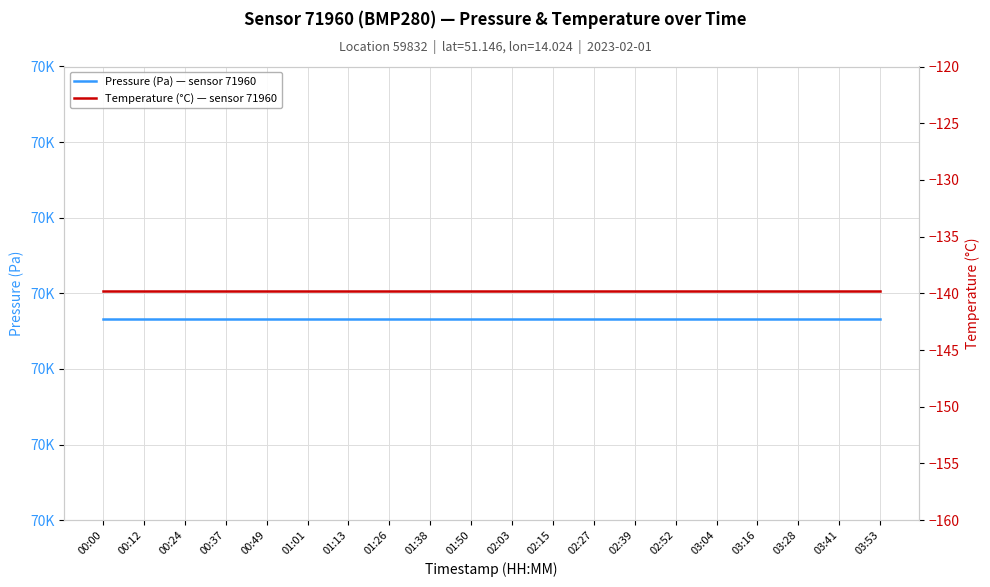

Reading left to right, transcribe all the data shown in this chart.

Pressure (Pa) — sensor 71960: 70003.3	70003.3	70003.3	70003.3	70003.3	70003.3	70003.3	70003.3	70003.3	70003.3	70003.3	70003.3	70003.3	70003.3	70003.3	70003.3	70003.3	70003.3	70003.3	70003.3
Temperature (°C) — sensor 71960: -139.8	-139.8	-139.8	-139.8	-139.8	-139.8	-139.8	-139.8	-139.8	-139.8	-139.8	-139.8	-139.8	-139.8	-139.8	-139.8	-139.8	-139.8	-139.8	-139.8